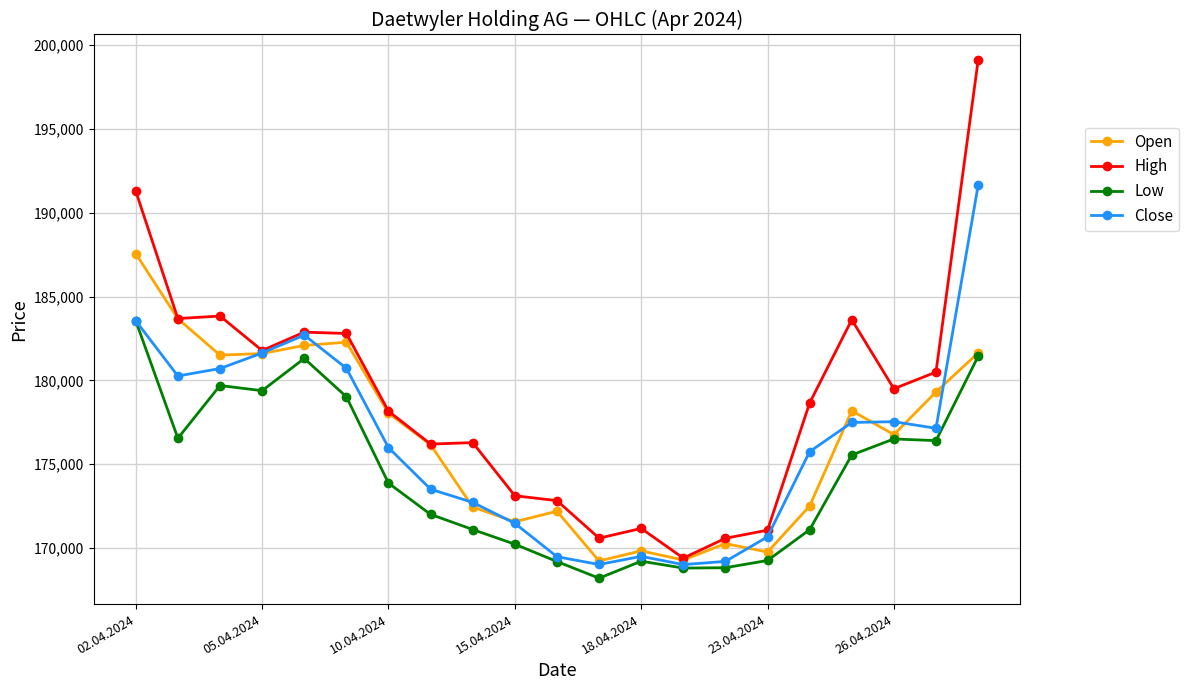

What is the minimum value shown in the chart?

168207